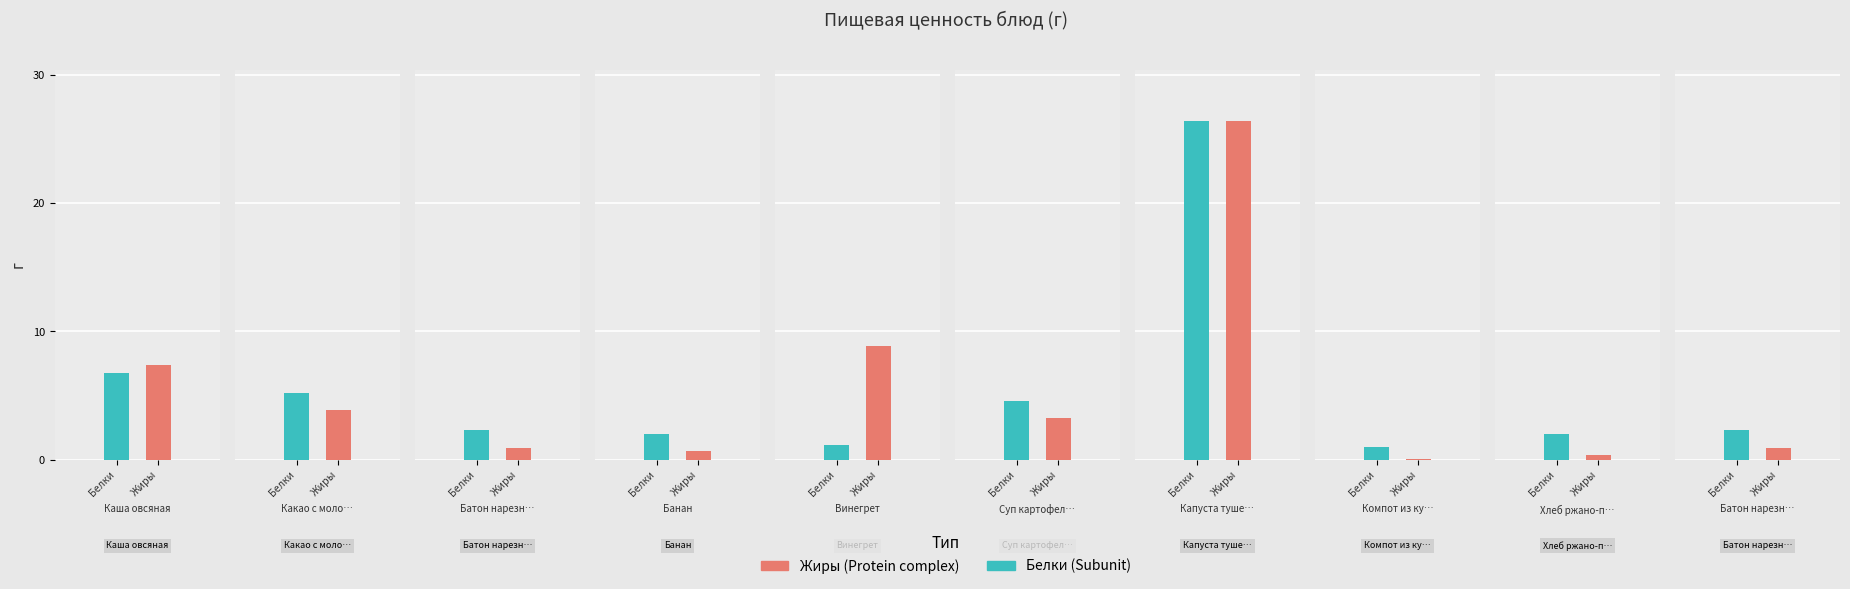

True or false: Белки has a value of 4.6 at Суп картофельный.

True